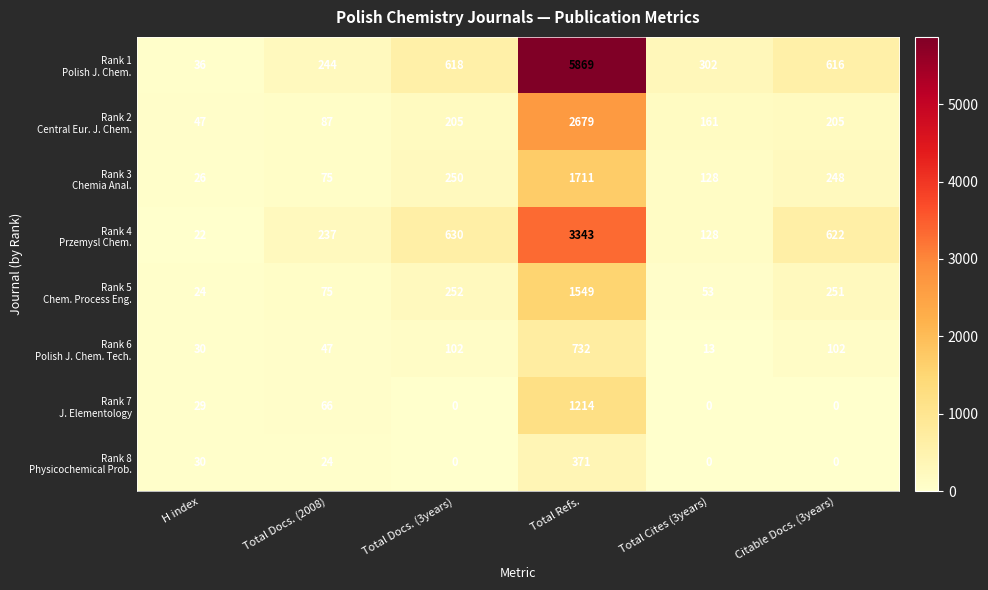

At which category is the sum across all series the highest?

Total Refs.